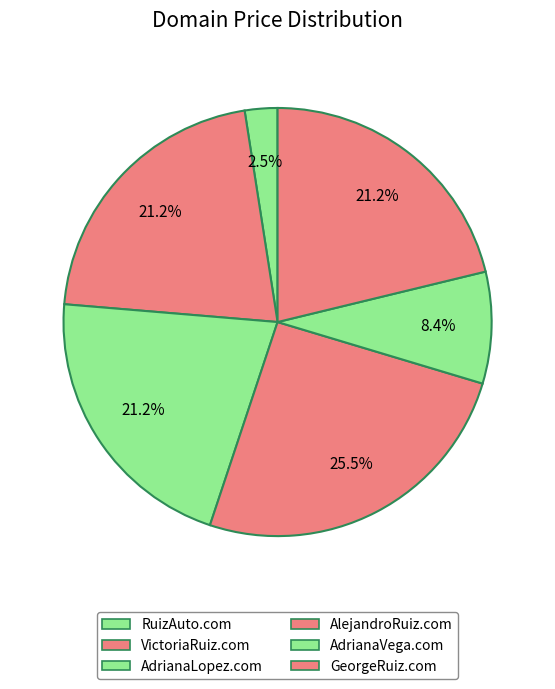

What percentage is NOT represented by AlejandroRuiz.com?

74.5%